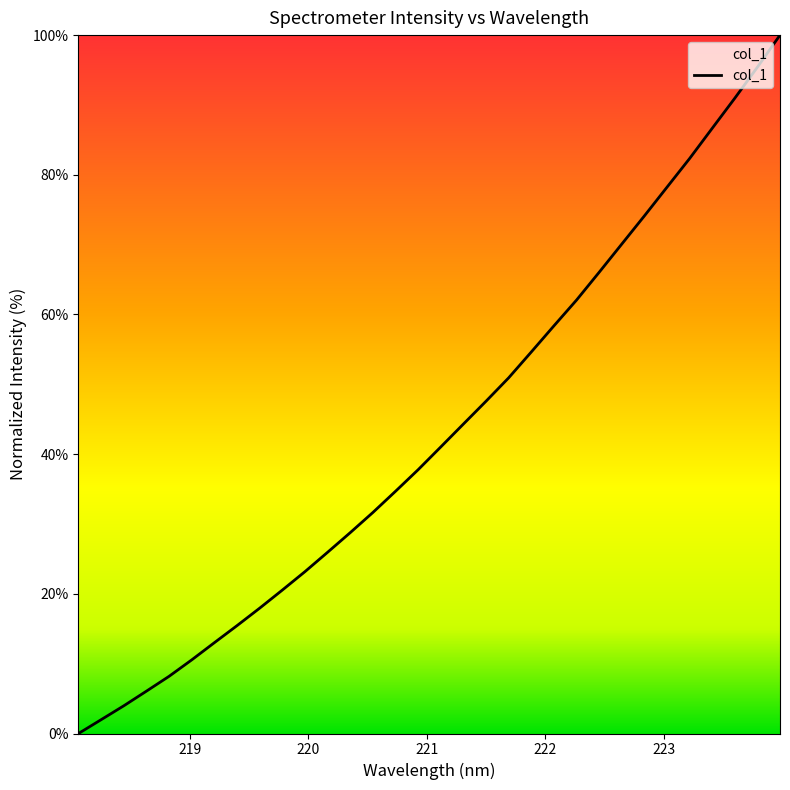

What is the difference between the maximum and minimum values?

100.0